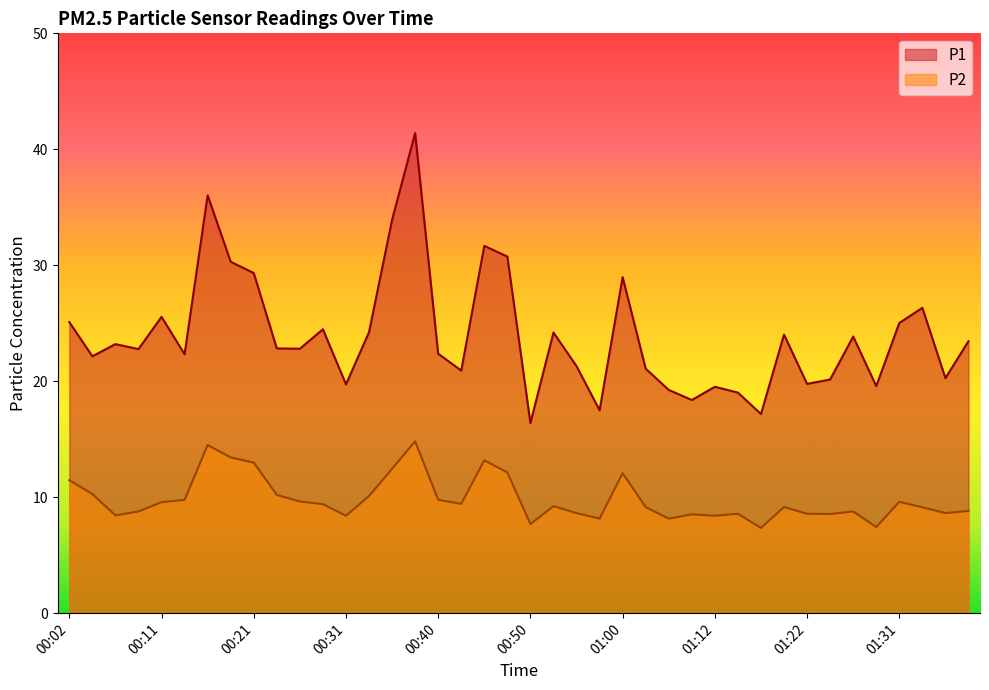

List the labels in order of P1 value, largest first.

00:38, 00:16, 00:35, 00:45, 00:48, 00:18, 00:21, 01:00, 01:34, 00:11, 00:02, 01:31, 00:28, 00:33, 00:52, 01:19, 01:27, 01:39, 00:06, 00:23, 00:26, 00:09, 00:40, 00:14, 00:04, 00:55, 01:02, 00:43, 01:36, 01:24, 01:22, 00:31, 01:29, 01:12, 01:07, 01:14, 01:10, 00:57, 01:17, 00:50